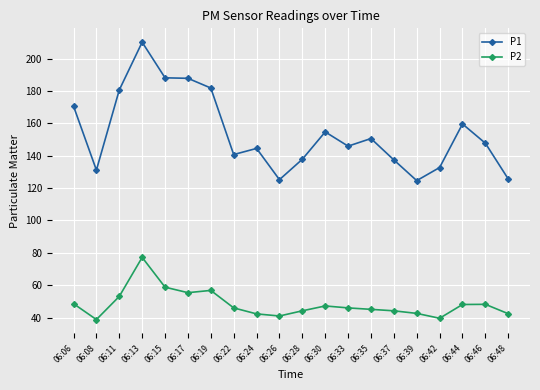

What is the value of the P1 point at the 5th from the left?

188.1